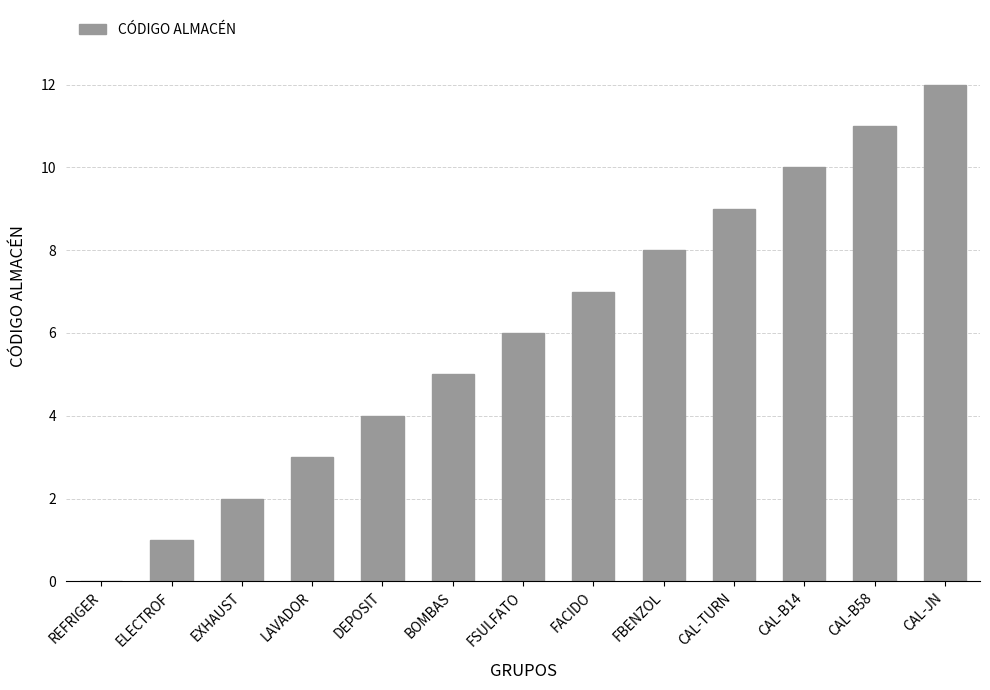

Reading right to left, extract all data points from this chart.

CAL-JN=12	CAL-B58=11	CAL-B14=10	CAL-TURN=9	FBENZOL=8	FACIDO=7	FSULFATO=6	BOMBAS=5	DEPOSIT=4	LAVADOR=3	EXHAUST=2	ELECTROF=1	REFRIGER=0